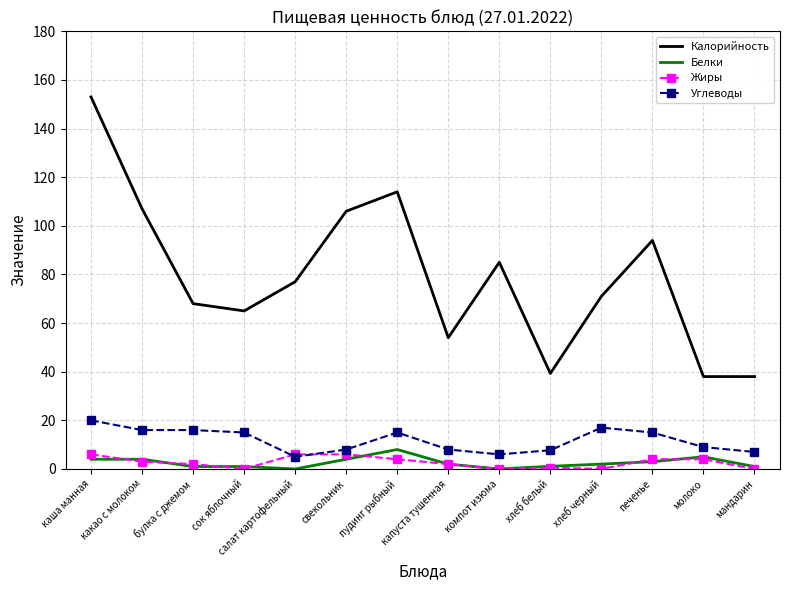

What are all the series names shown in the legend?

Калорийность, Белки, Жиры, Углеводы